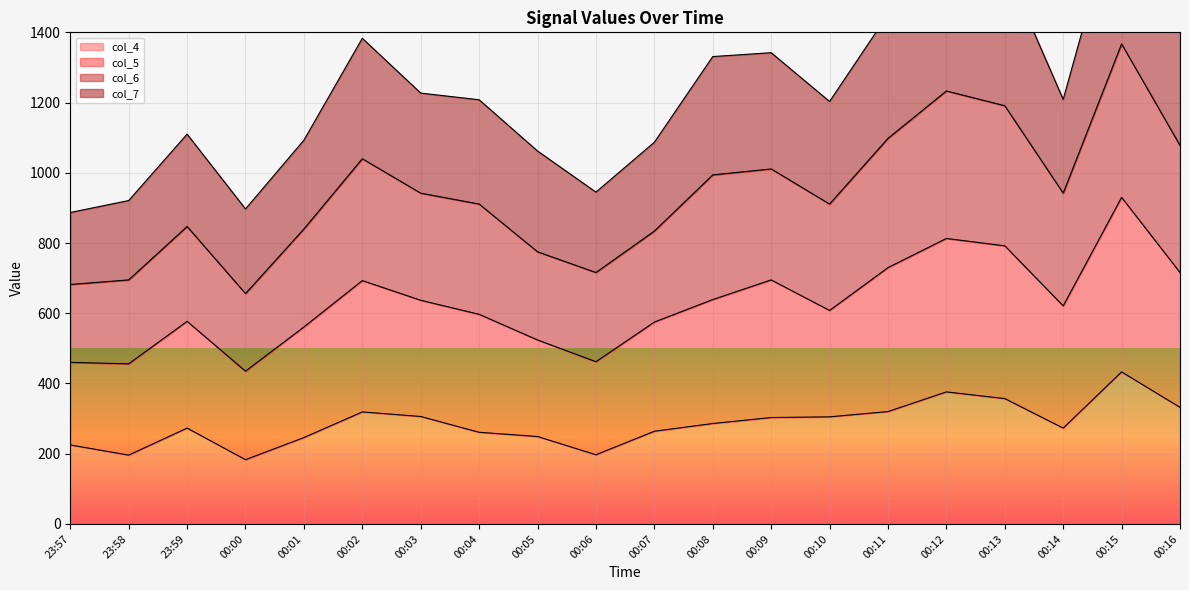

Which category has the highest value in the col_4 series?

00:15